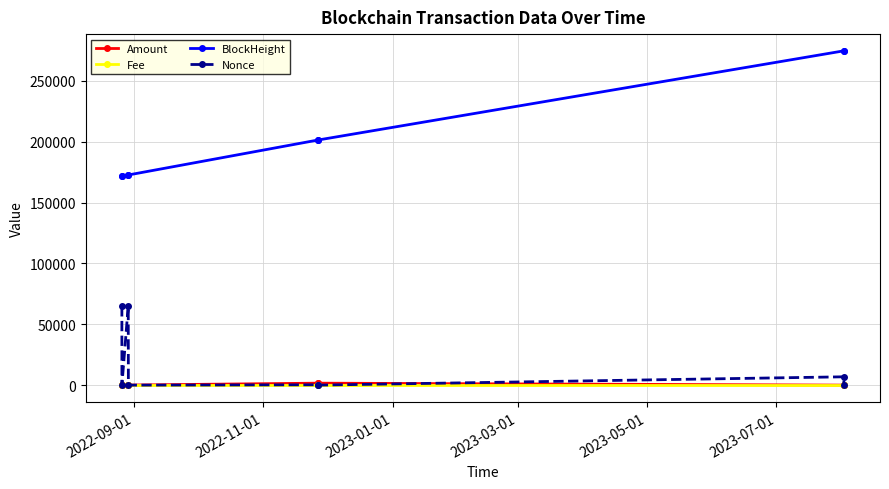

Which series has the widest spread of values?

BlockHeight